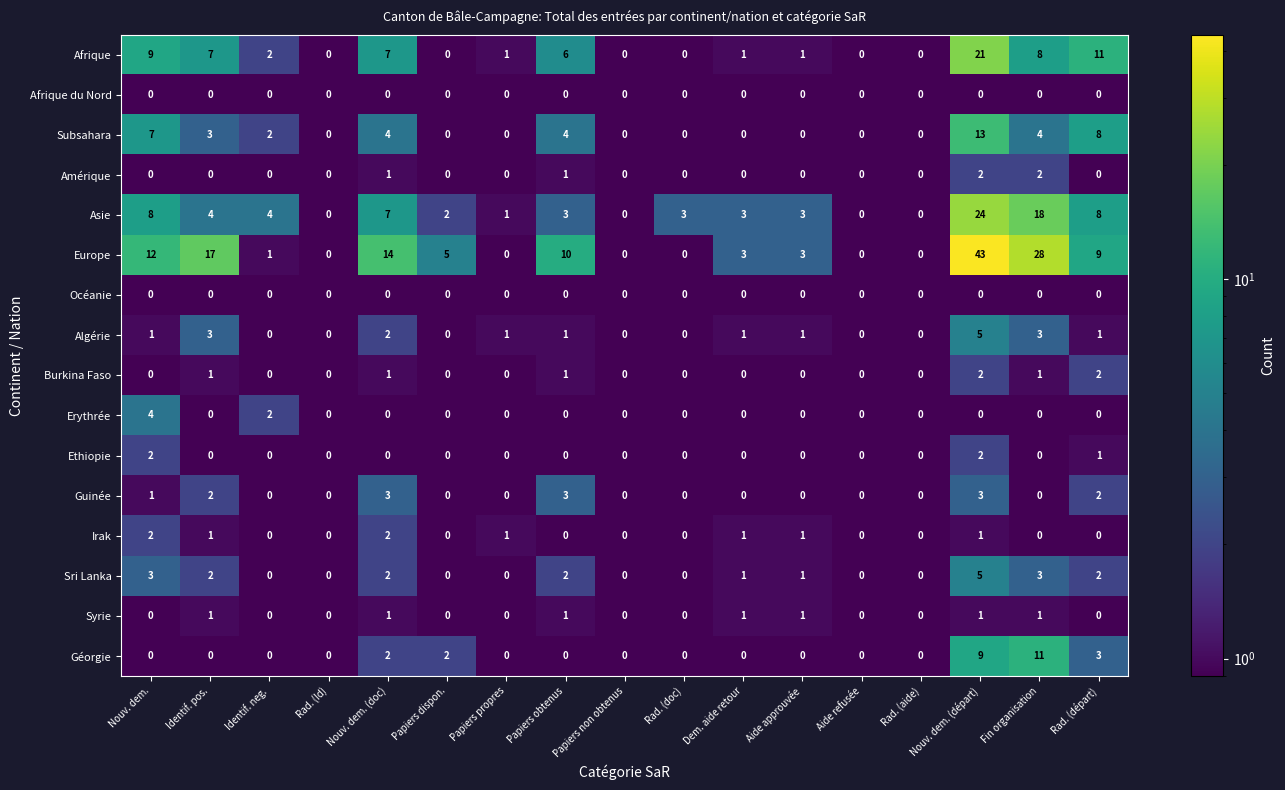

True or false: Erythrée has a value of 0 at Identif. pos..

True